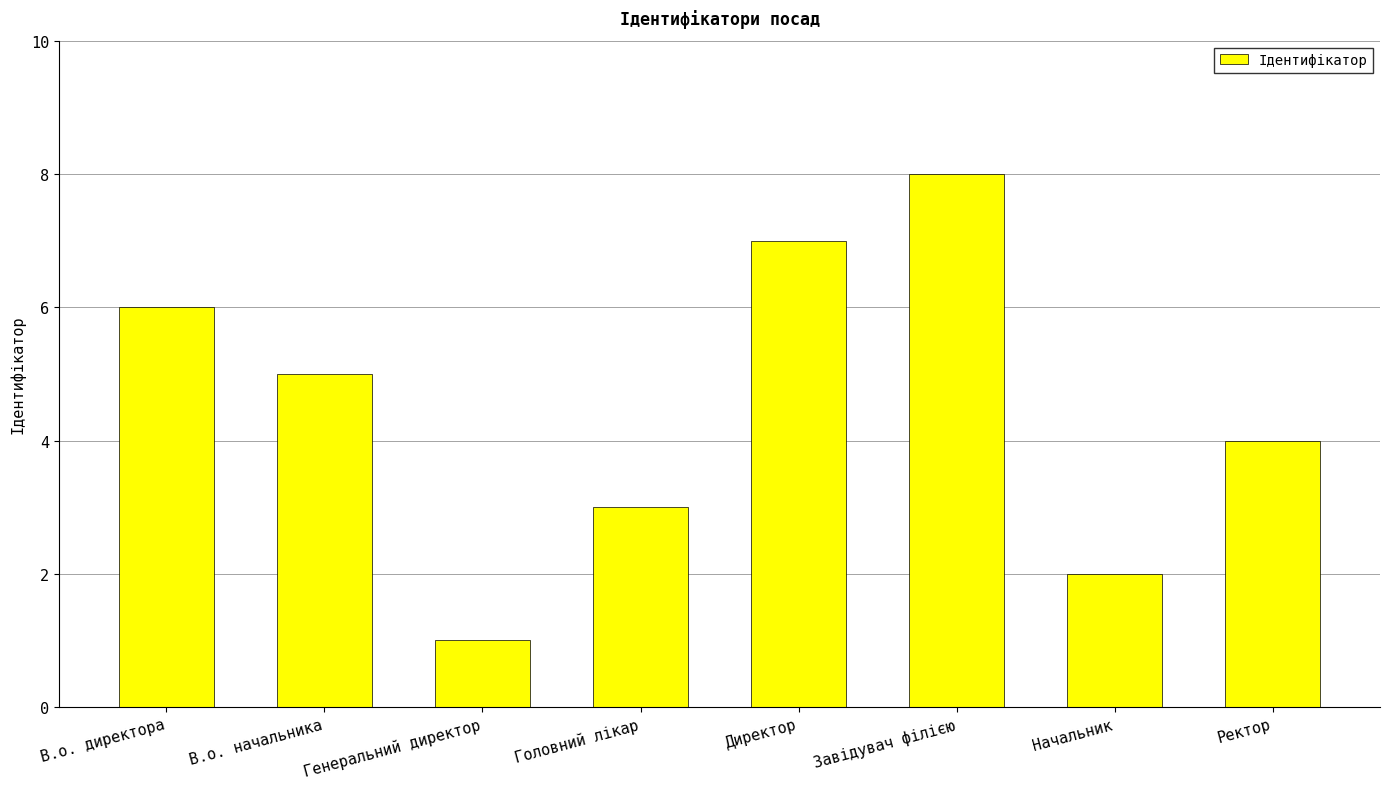

What is the value of the 8th bar from the left?

4